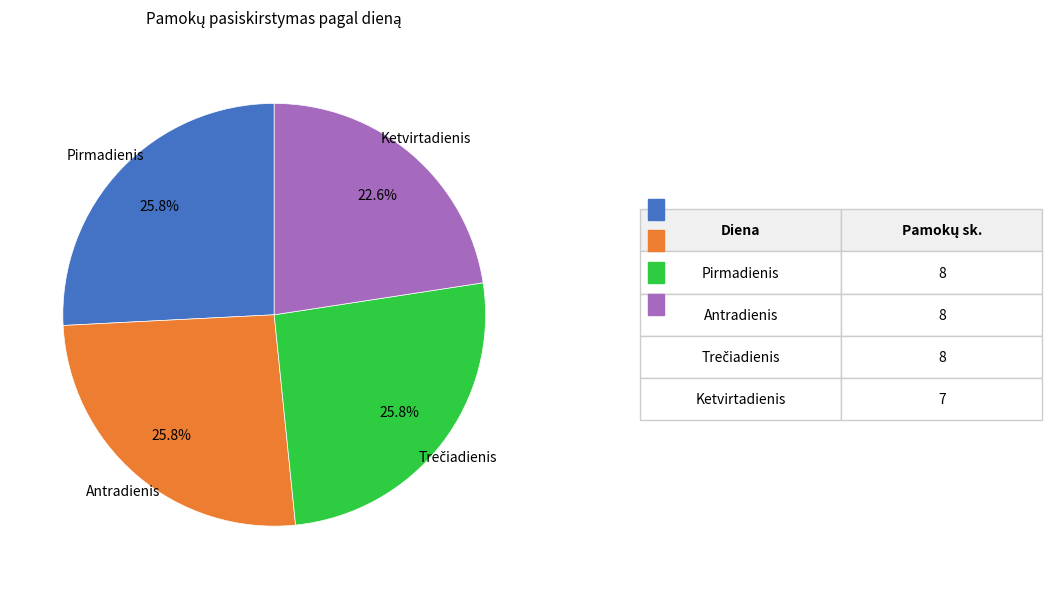

Is there a majority slice in this chart?

No